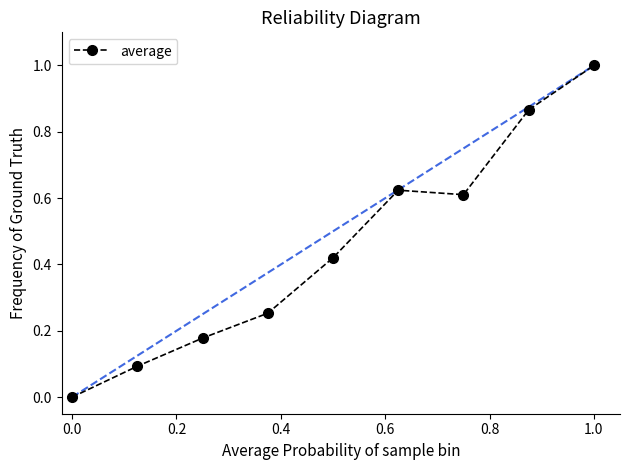

What is the sum of all values?

4.0